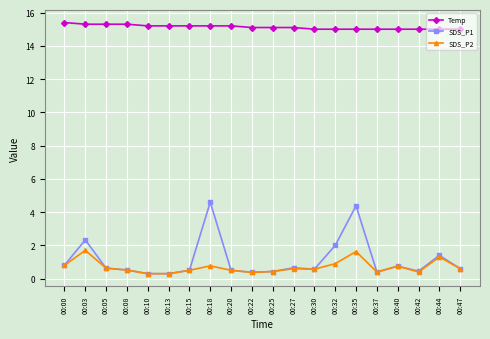

What is the sum of the SDS_P1 values at 00:40 and 00:08?

1.3